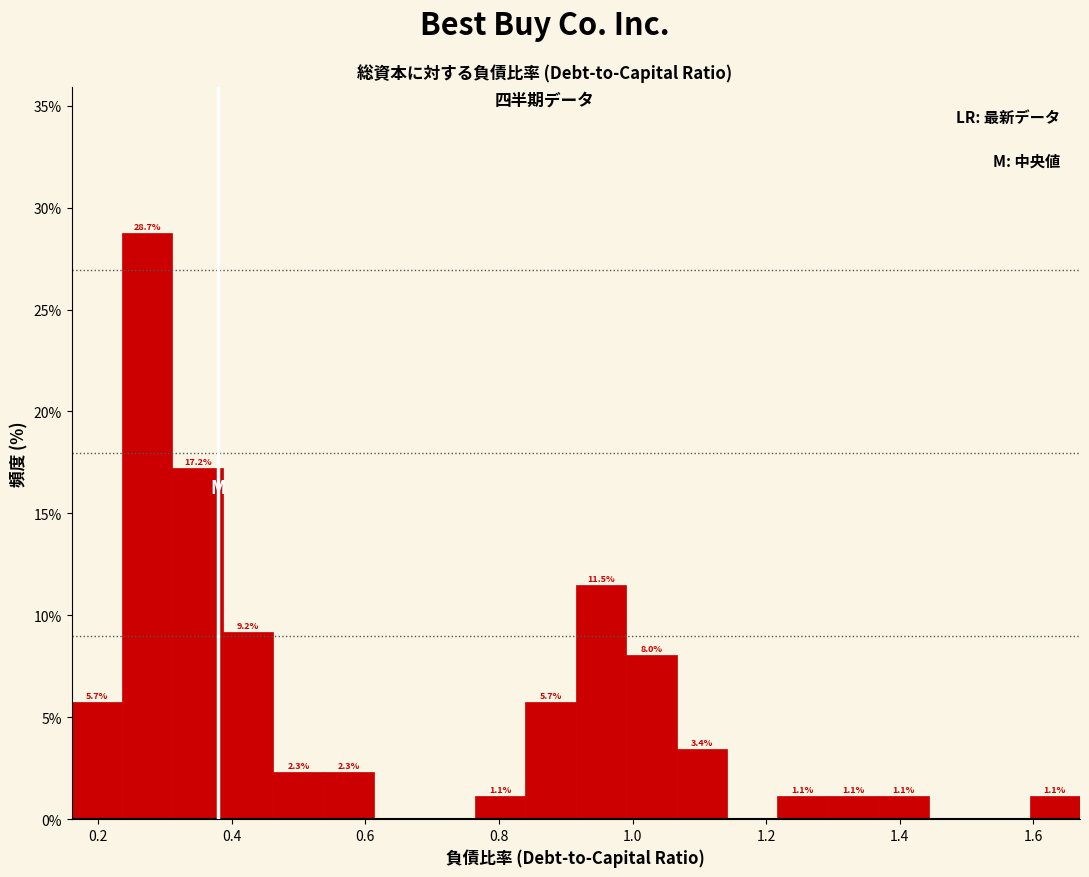

Read against the x-axis, roughly where is the centre of the tallest bar?

0.28